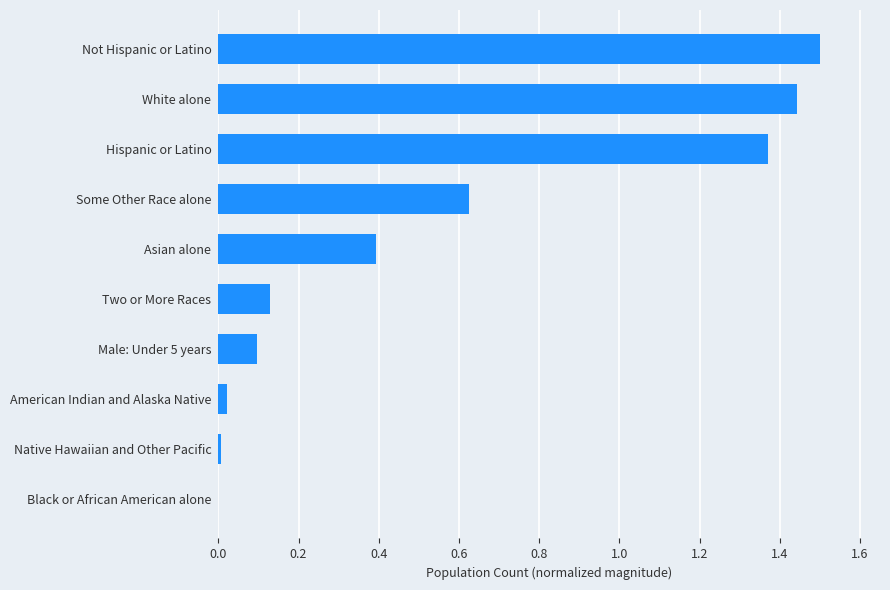

Is it true that the value at Asian alone is 0.4?

True